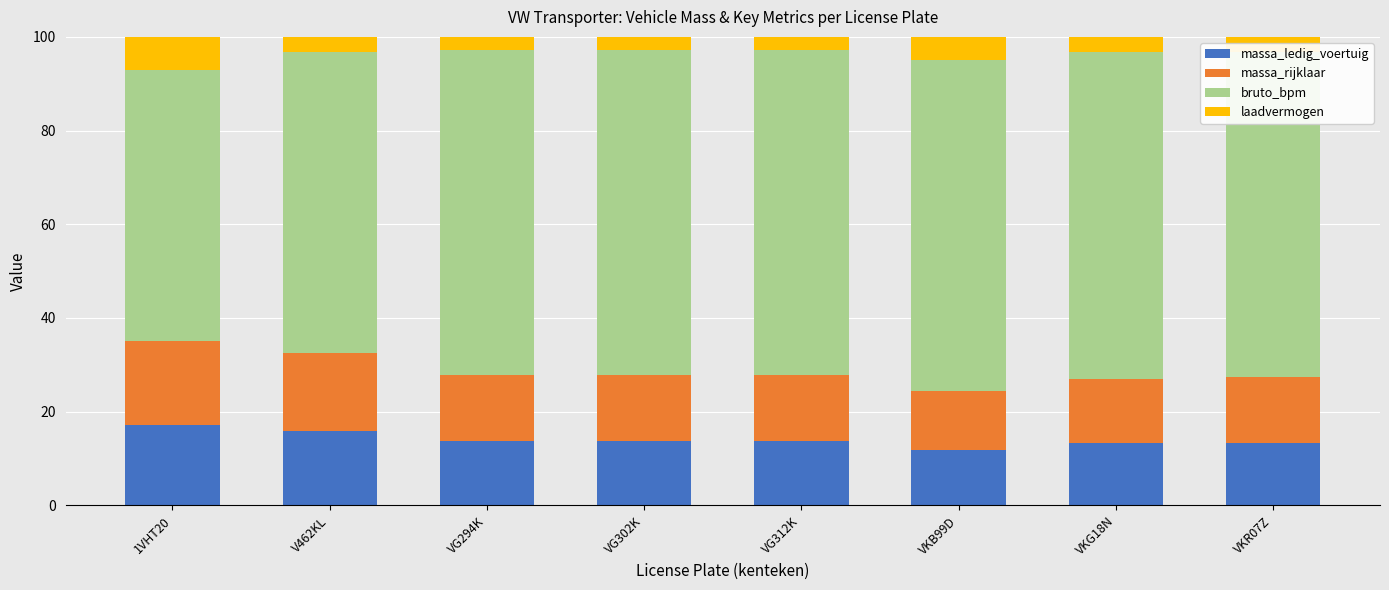

What is the total value across all series at VKB99D?

100.0